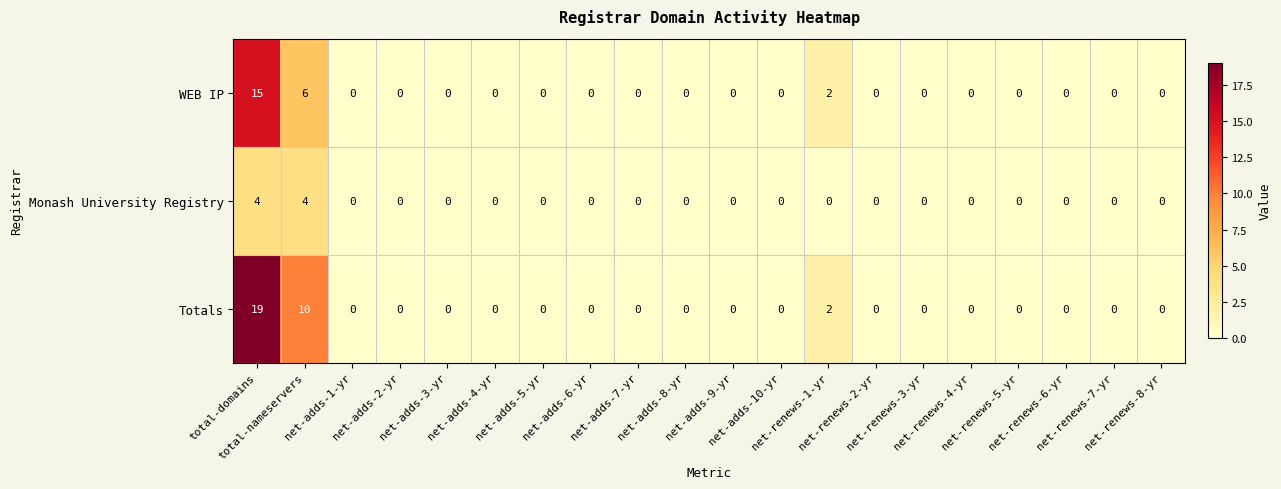

Which series has the widest spread of values?

Totals